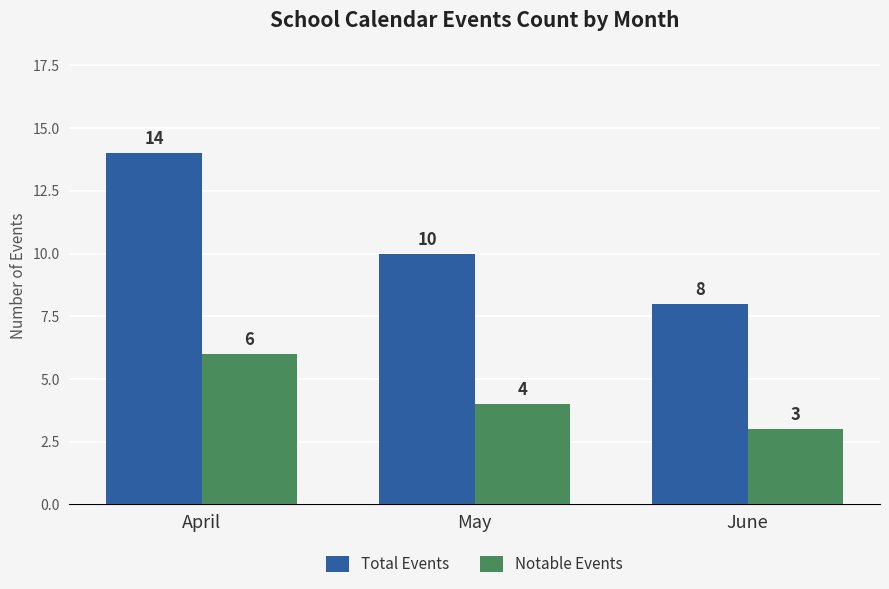

Which label corresponds to the smallest value in the chart?

June